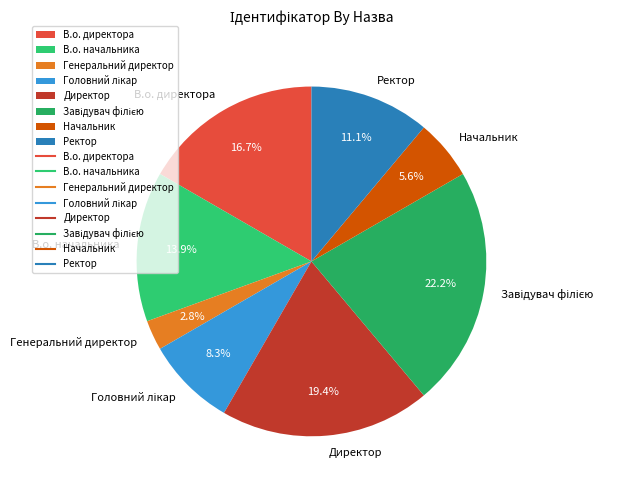

What percentage is the Начальник slice, to the nearest percent?

6%